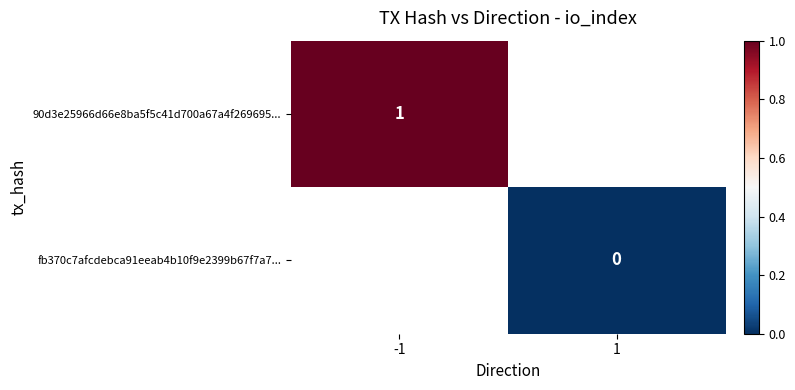

Is the value of 90d3e25966d66e8ba5f5c41d700a67a4f269695... at -1 greater than the value of fb370c7afcdebca91eeab4b10f9e2399b67f7a7... at 1?

Yes